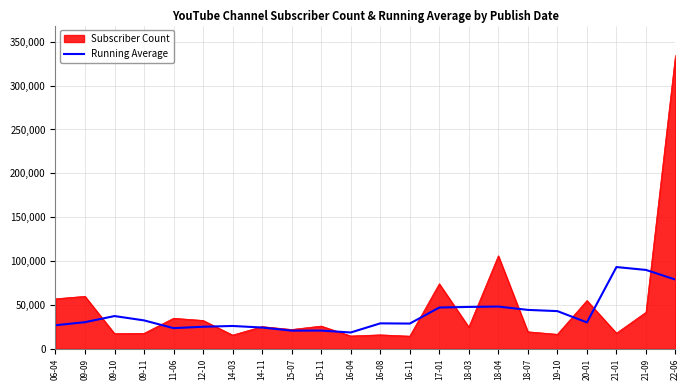

List the series in order of their peak value, highest first.

Subscriber Count, Running Average